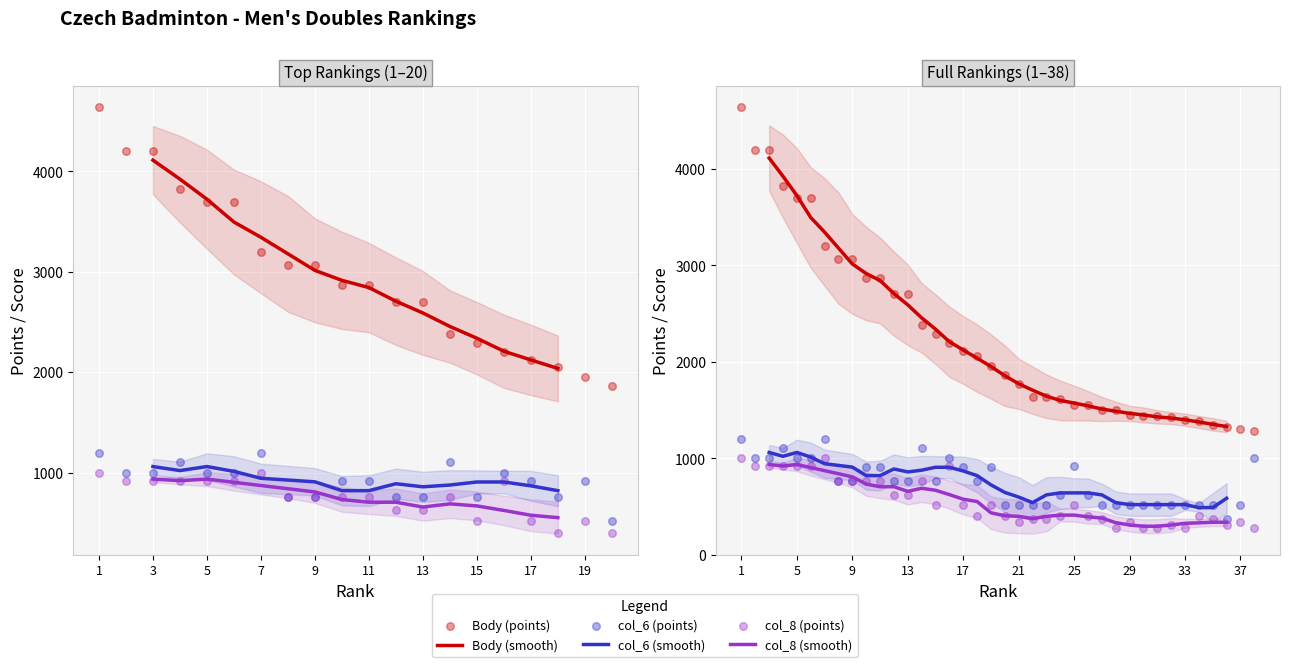

At which category is the sum across all series the highest?

1